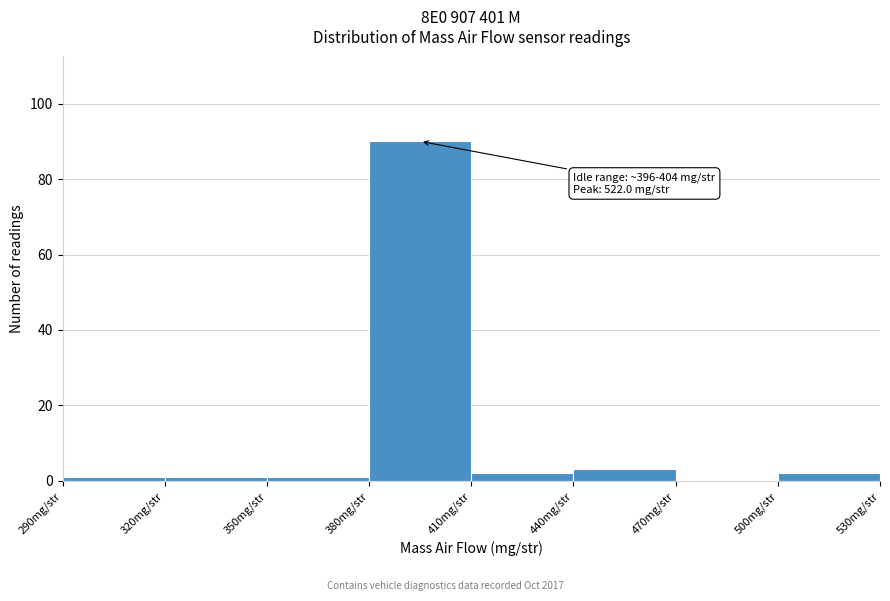

Over which range of the x-axis is the bar tallest?

380 to 410